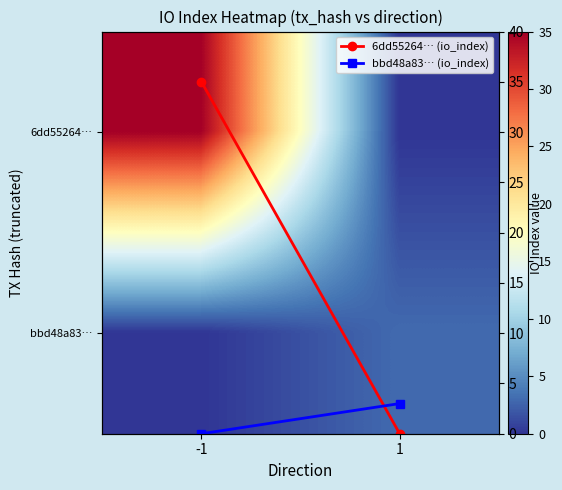

How many 6dd55264… values are between 0 and 35?

2